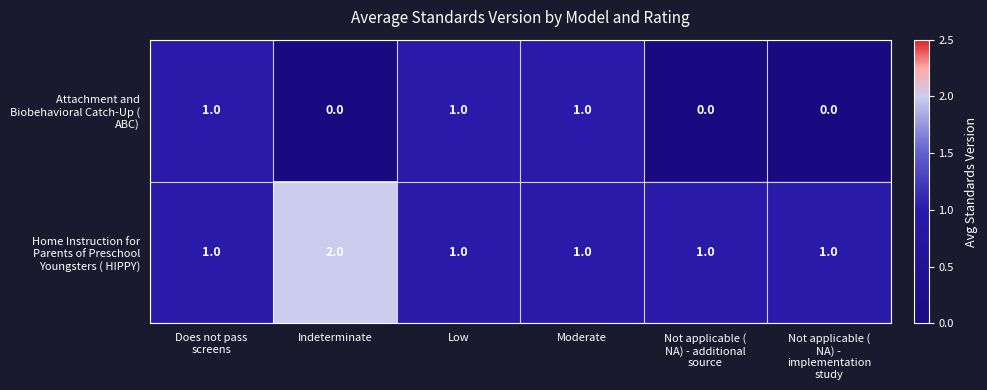

At how many categories does at least one series exceed 0?

6